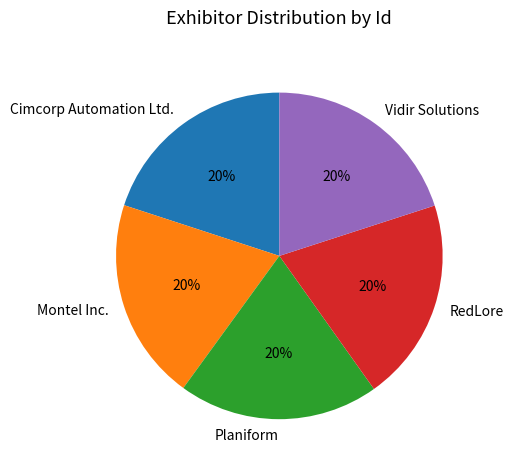

Does any single category account for the majority?

No